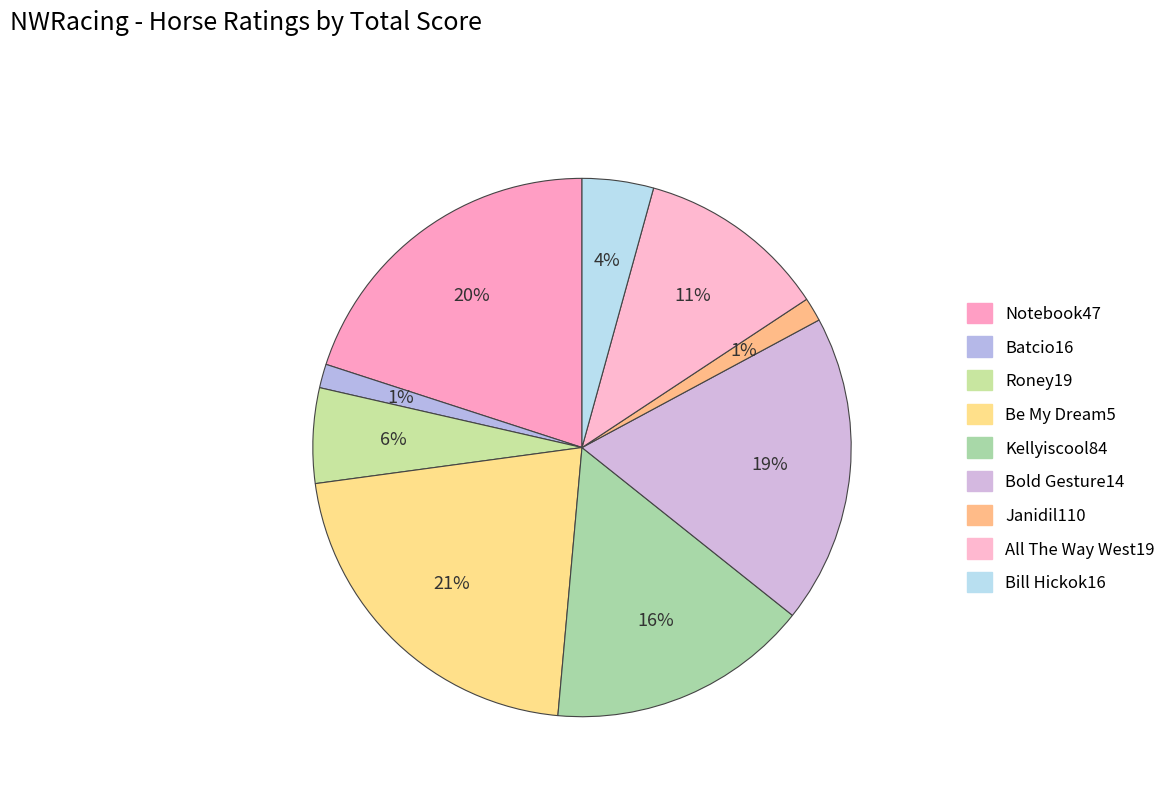

How many segments does this pie chart have?

9